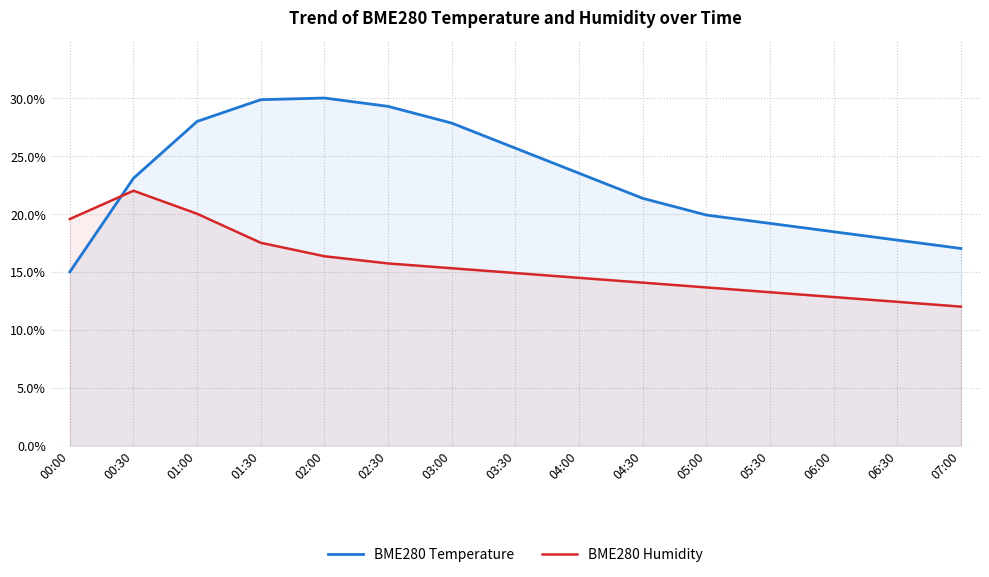

What is the average value of the BME280 Temperature series?

23.1